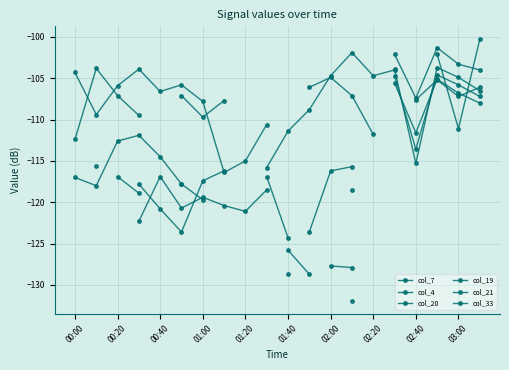

Which has a higher value, 01:00 or 01:20?

01:20